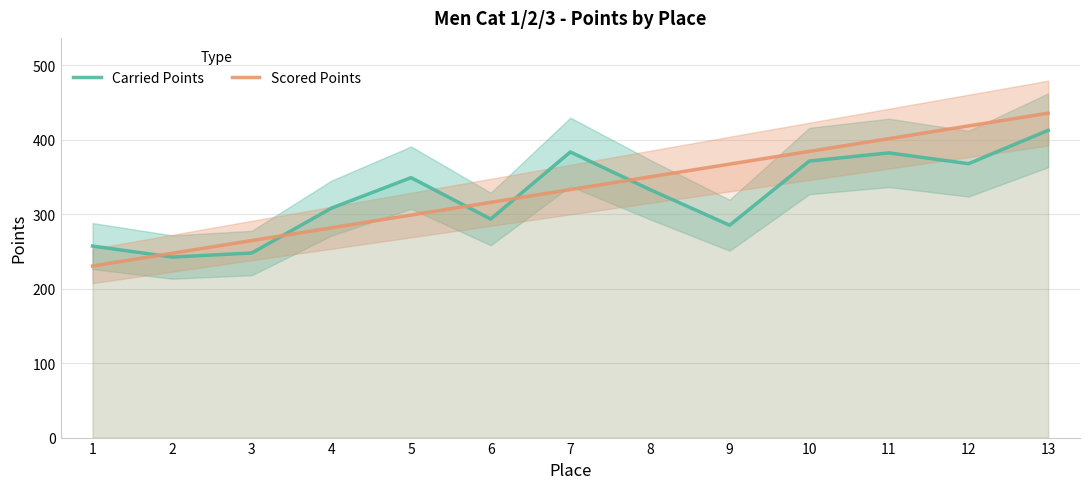

The value of Scored Points at 3 is 457.7. True or false?

False